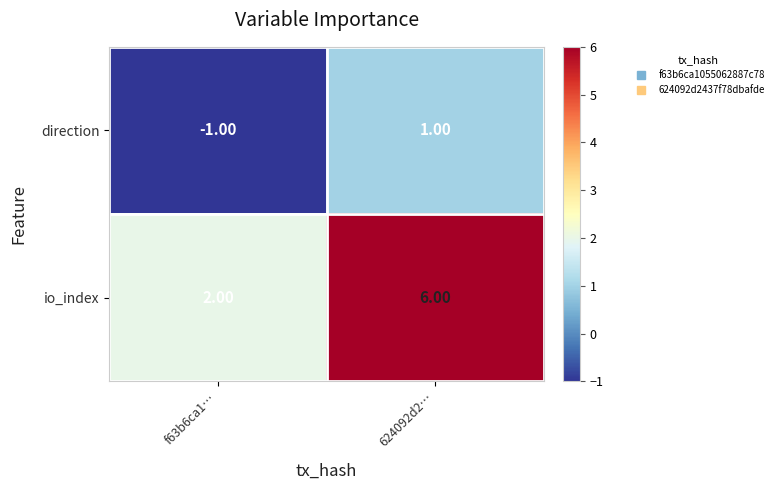

List the series in order of their peak value, highest first.

io_index, direction